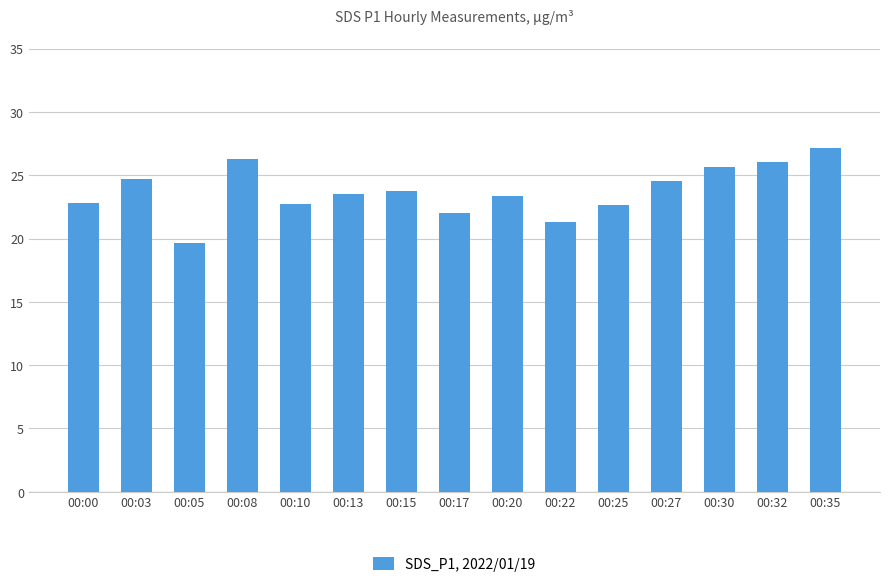

The value at 00:22 is 33.0. True or false?

False